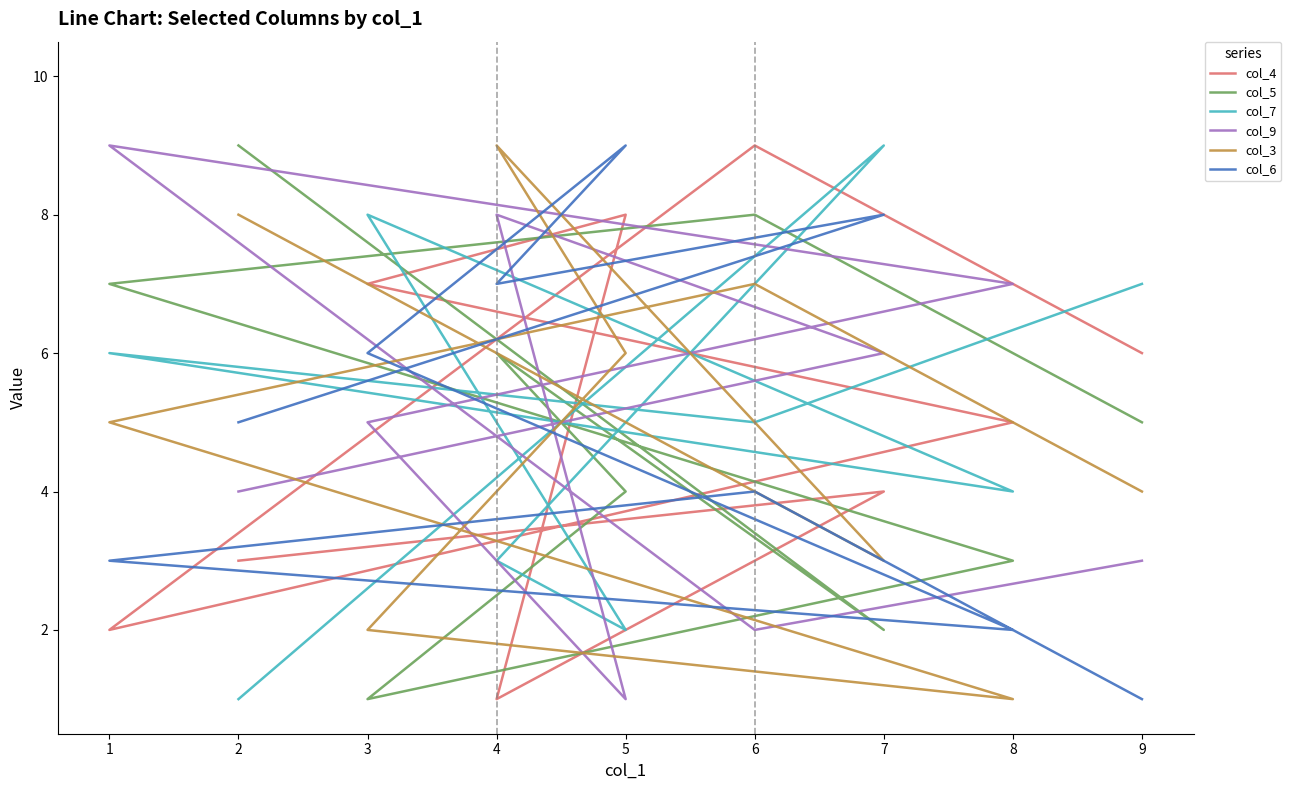

True or false: col_3 and col_7 cross at least once.

True